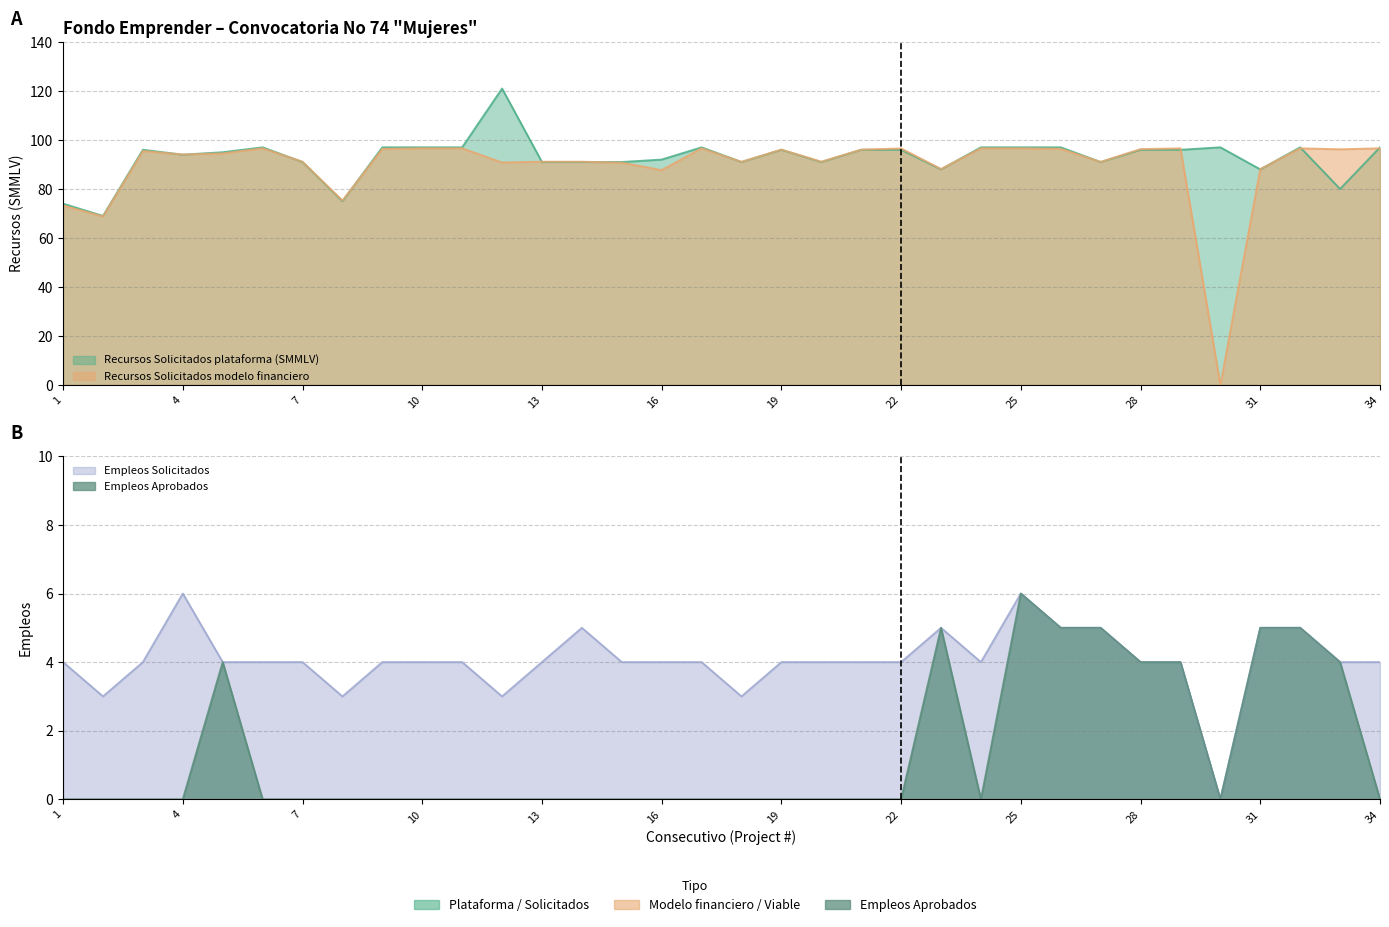

At how many categories does at least one series exceed 91?

28